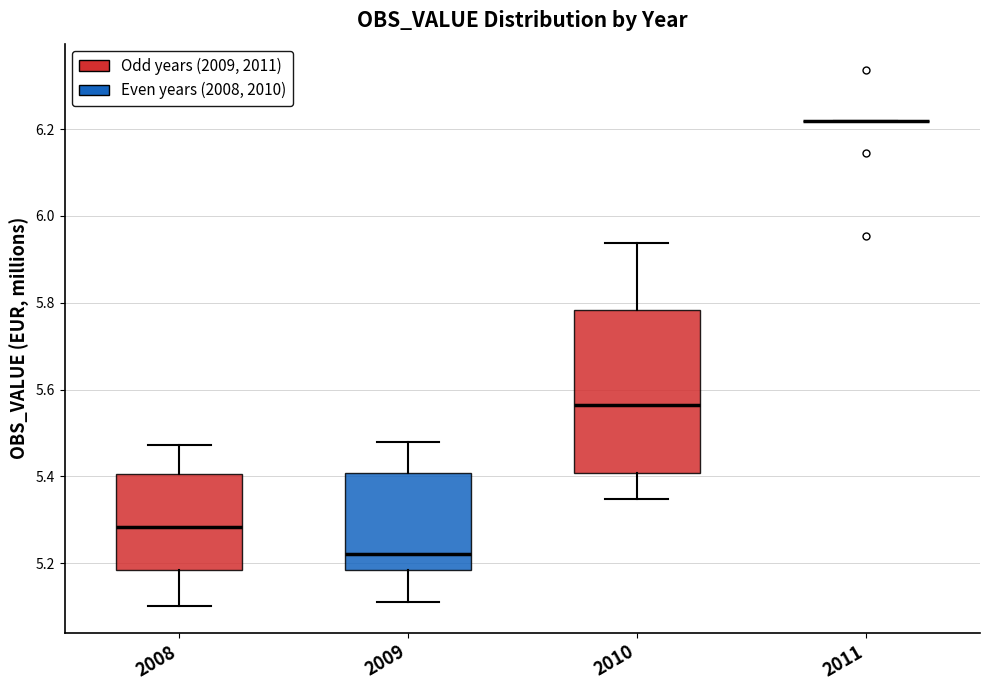

Where is the upper edge of the box at x = 2008 on the y-axis? The values are not printed on the chart, so give them approximately, as read against the axis.

5.40